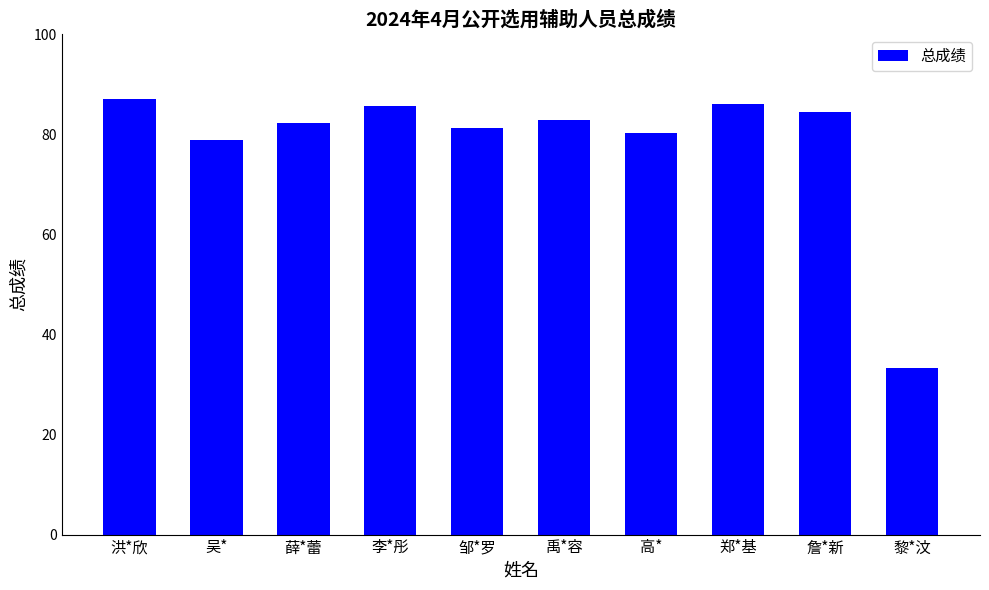

Which has a higher value, 李*彤 or 洪*欣?

洪*欣